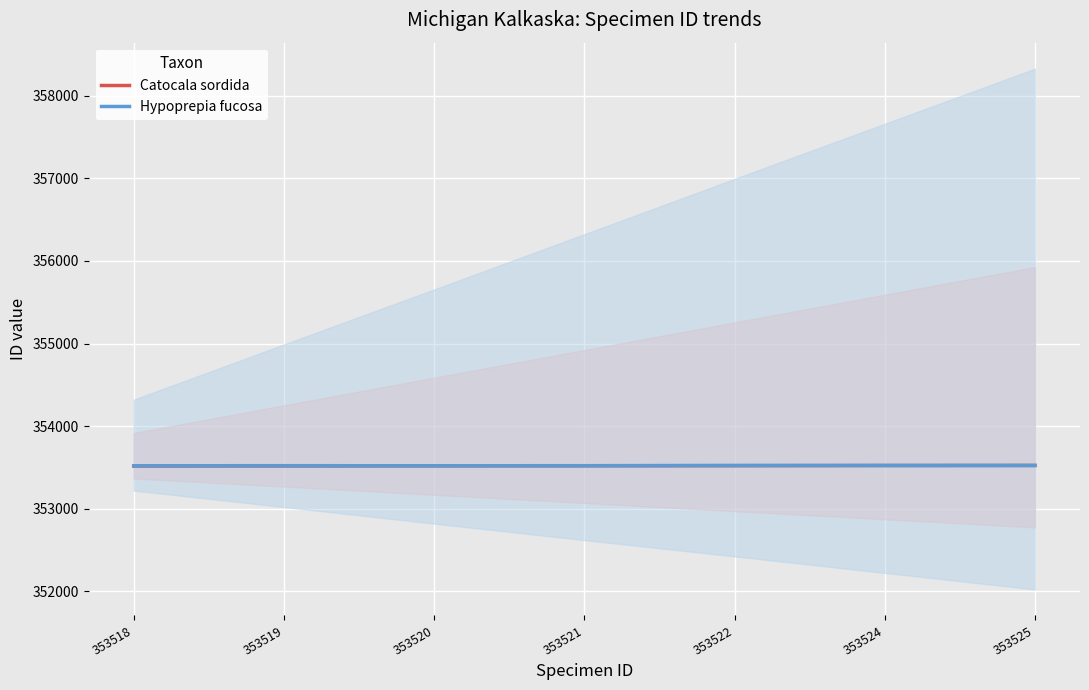

True or false: Hypoprepia fucosa and Catocala sordida intersect in this chart.

False